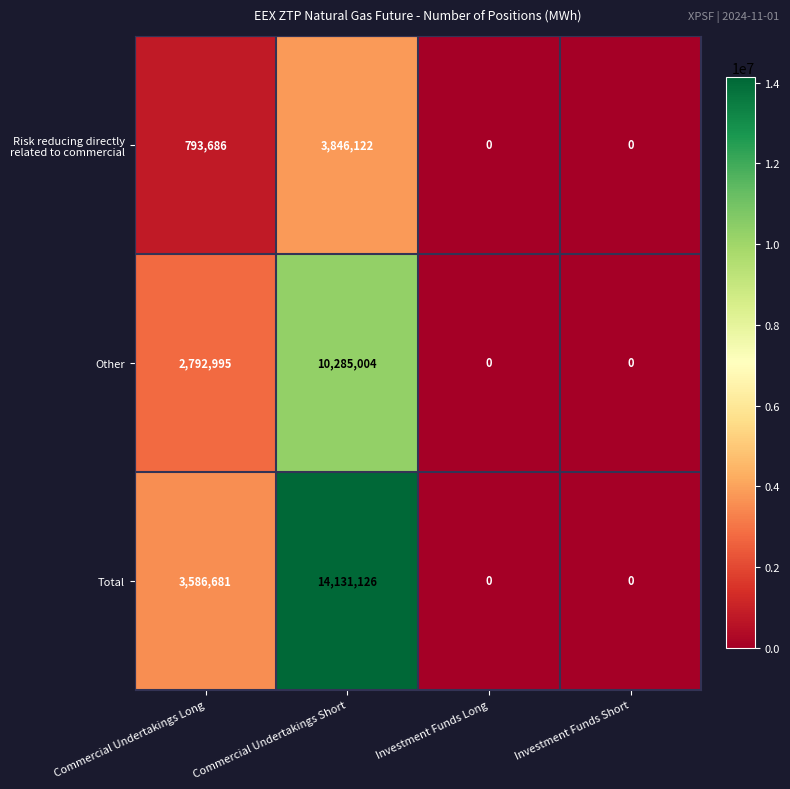

Which series has the largest total across all categories?

Total